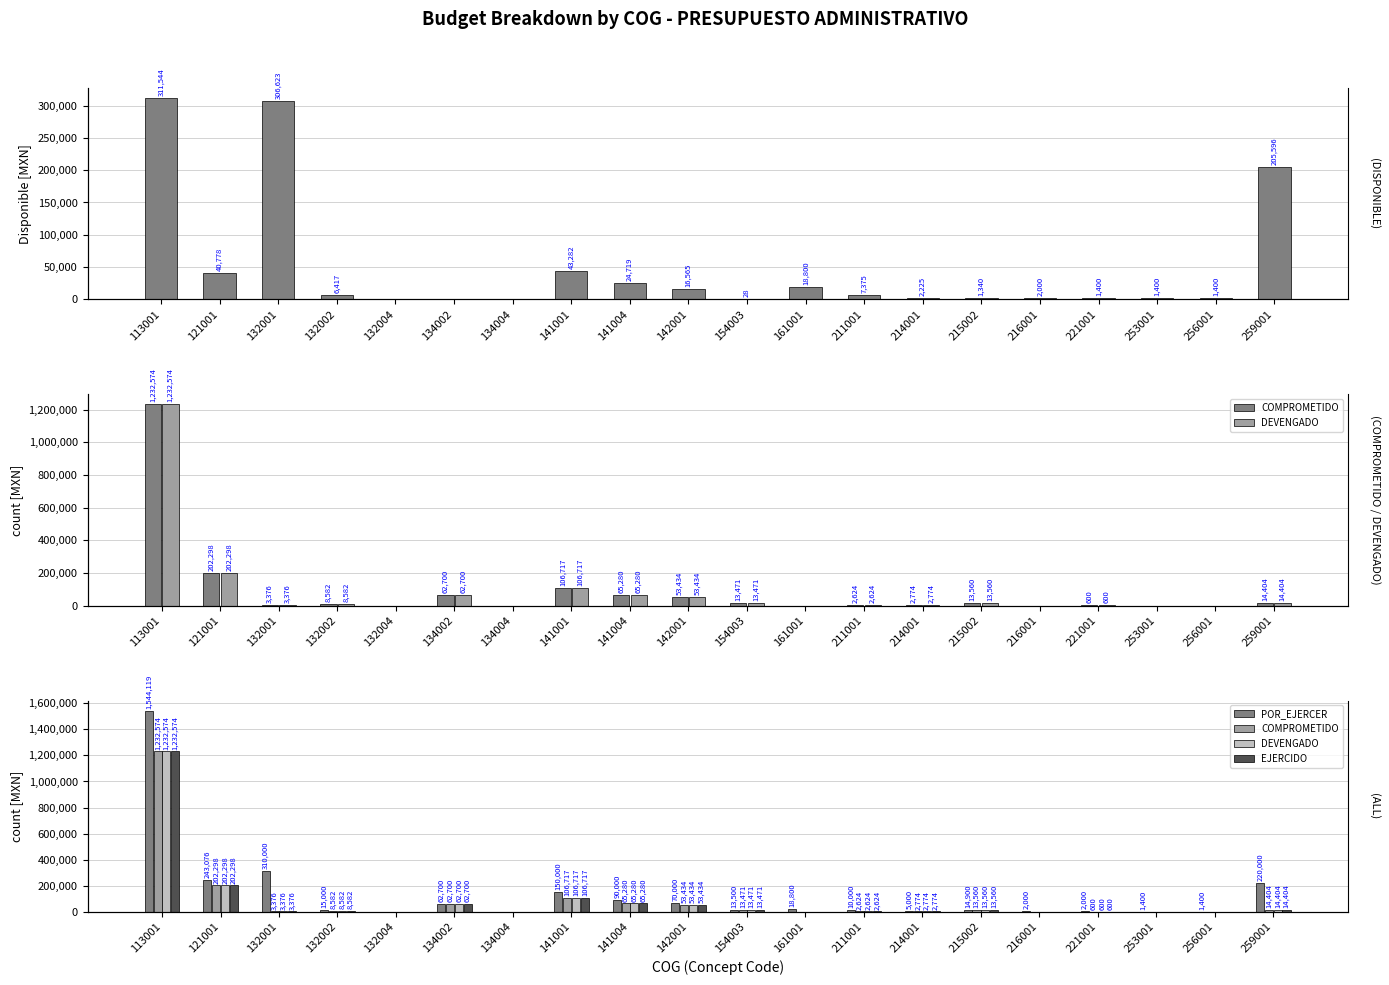

Is it true that DISPONIBLE equals 311544.6 at 113001?

True